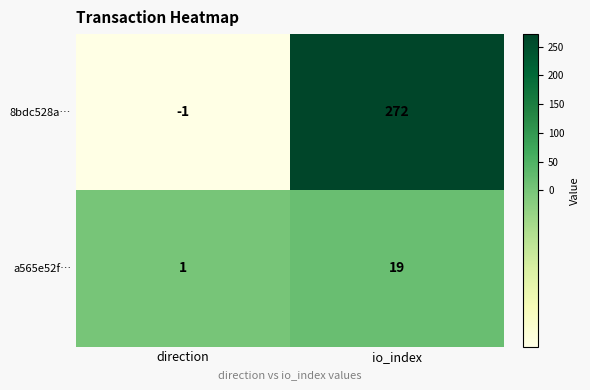

What is the maximum value shown in the chart?

272